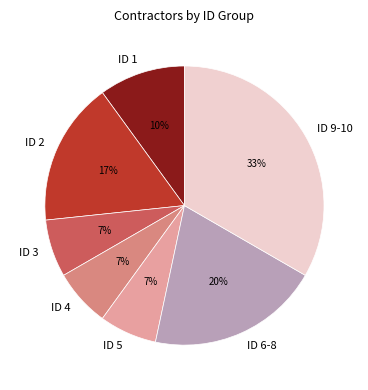

Do ID 1 and ID 2 together represent more than half of the pie?

No